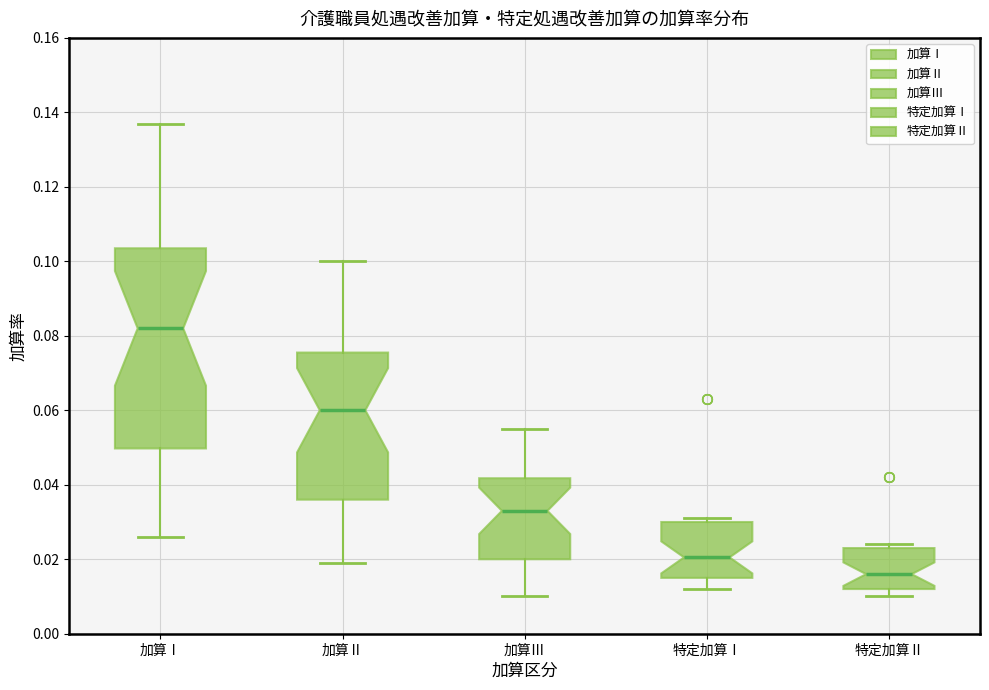

Comparing the boxes themselves (not the whiskers), which one is the tallest?

加算Ⅰ